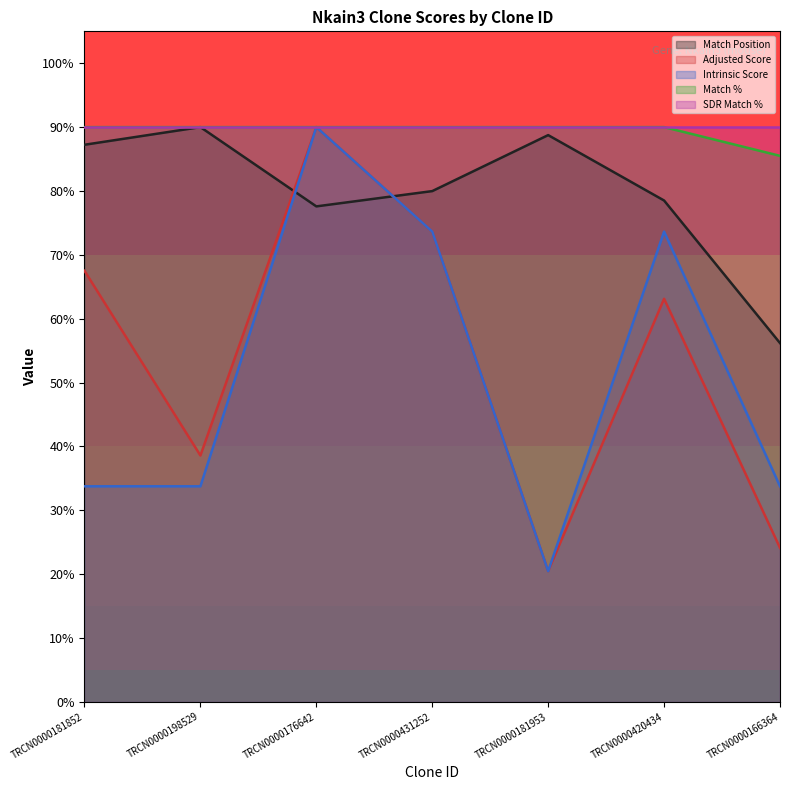

At which category is the sum across all series the highest?

TRCN0000176642